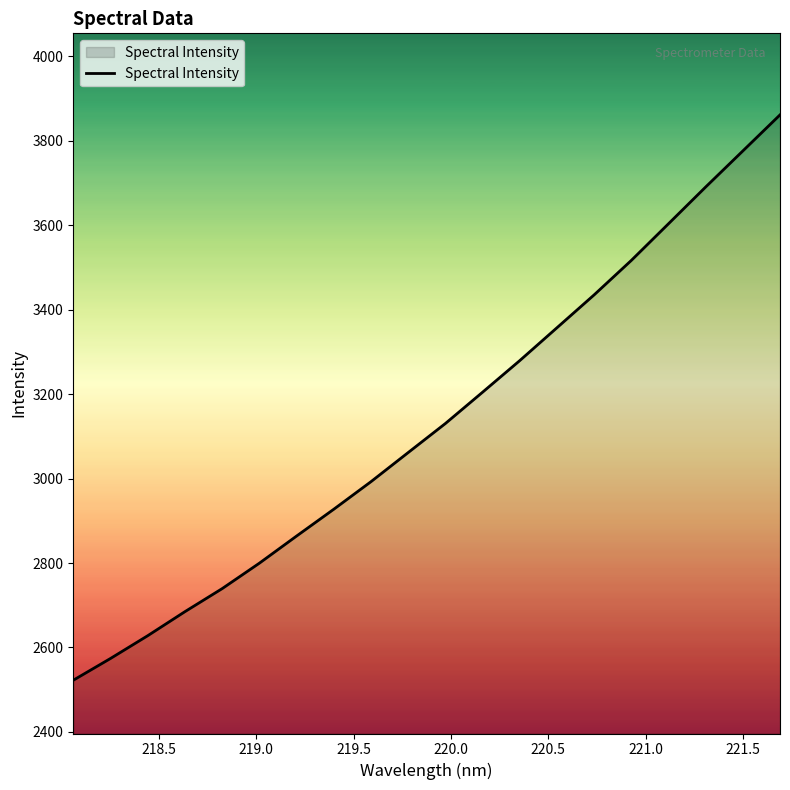

What is the maximum value shown in the chart?

3861.0